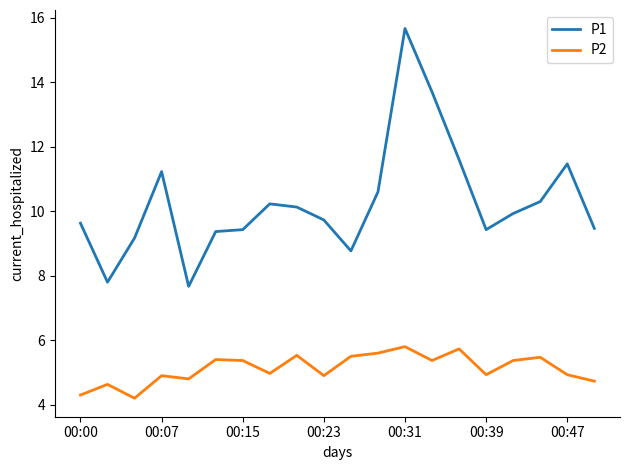

Which series has the largest range (max minus min)?

P1